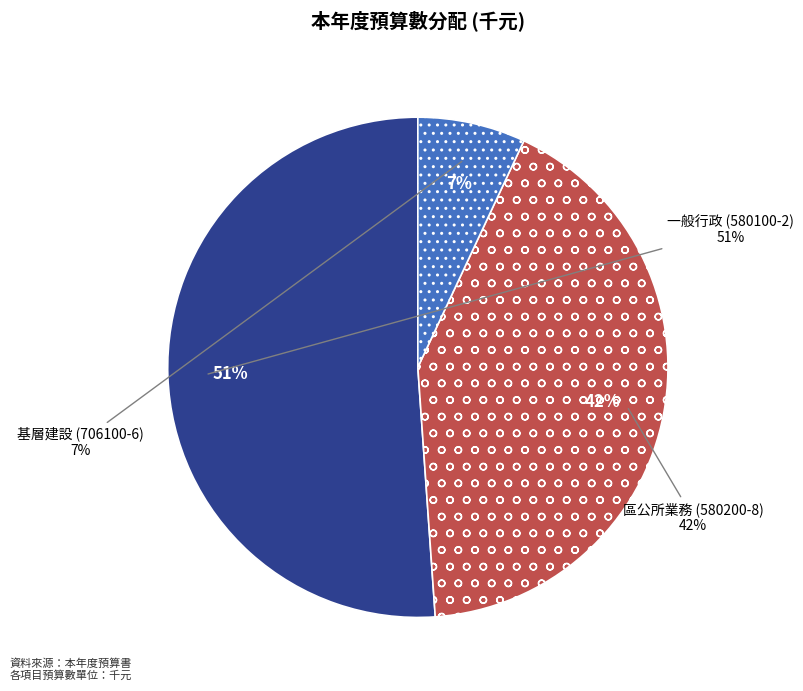

Rank the categories by value from highest to lowest.

一般行政 (580100-2), 區公所業務 (580200-8), 基層建設 (706100-6)